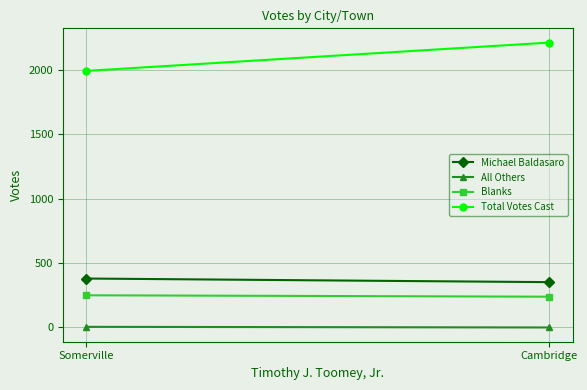

List the series in order of their peak value, highest first.

Total Votes Cast, Michael Baldasaro, Blanks, All Others